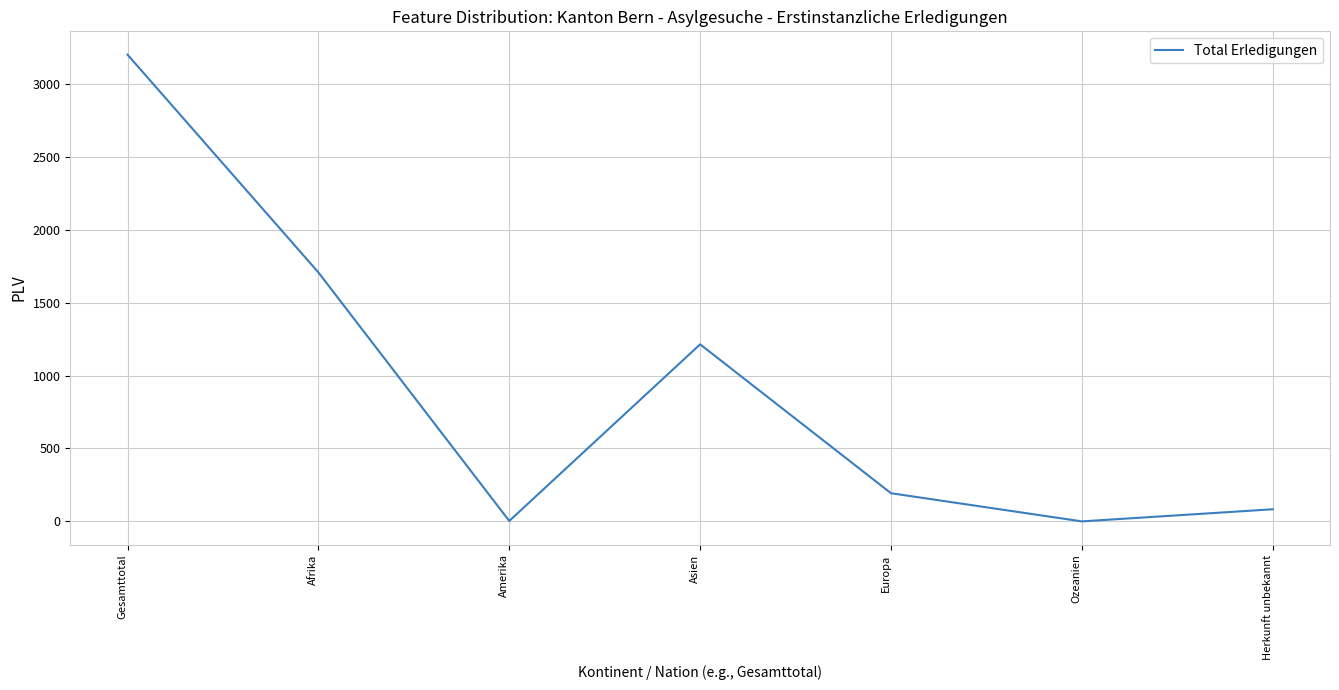

Which label corresponds to the largest value in the chart?

Gesamttotal